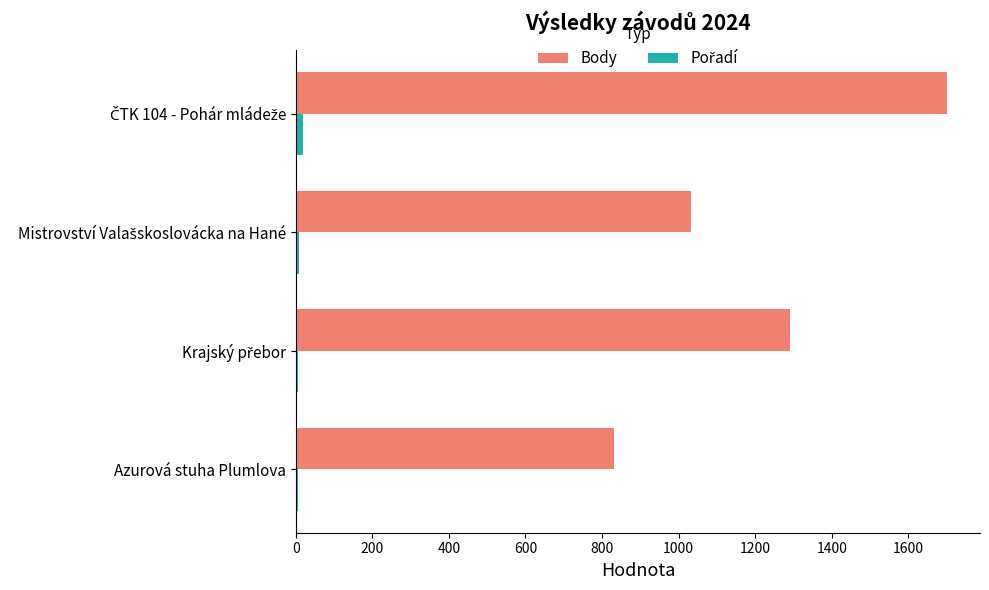

Which series has the largest total across all categories?

Body